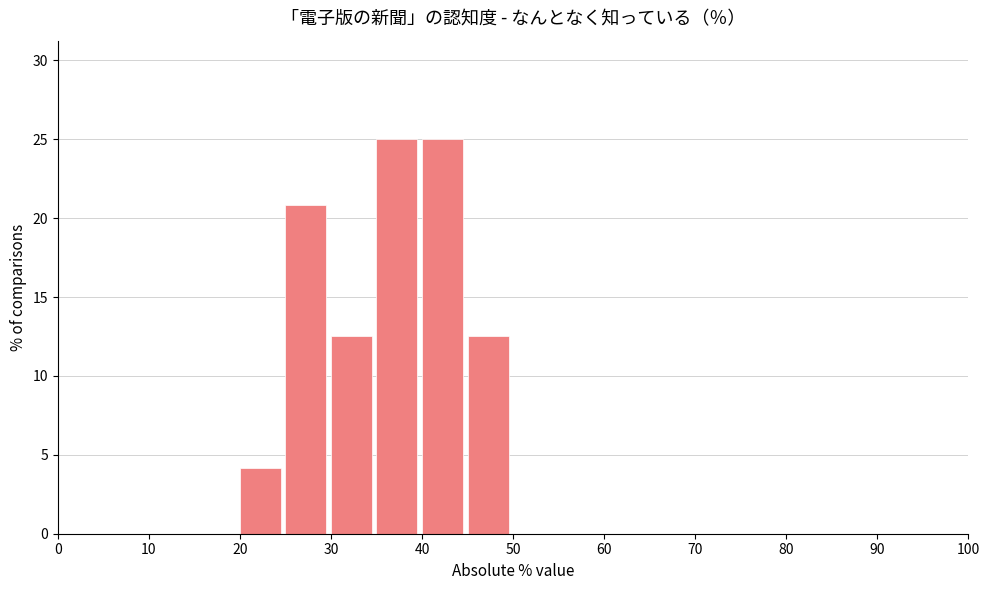

Reading left to right, list every bar in this chart as the range it spans on the x-axis followed by its height. The values are not printed on the chart, so give them approximately, as read against the axis.

0 to 5: 0
5 to 10: 0
10 to 15: 0
15 to 20: 0
20 to 25: 4.0
25 to 30: 21.0
30 to 35: 12.5
35 to 40: 25.0
40 to 45: 25.0
45 to 50: 12.5
50 to 55: 0
55 to 60: 0
60 to 65: 0
65 to 70: 0
70 to 75: 0
75 to 80: 0
80 to 85: 0
85 to 90: 0
90 to 95: 0
95 to 100: 0